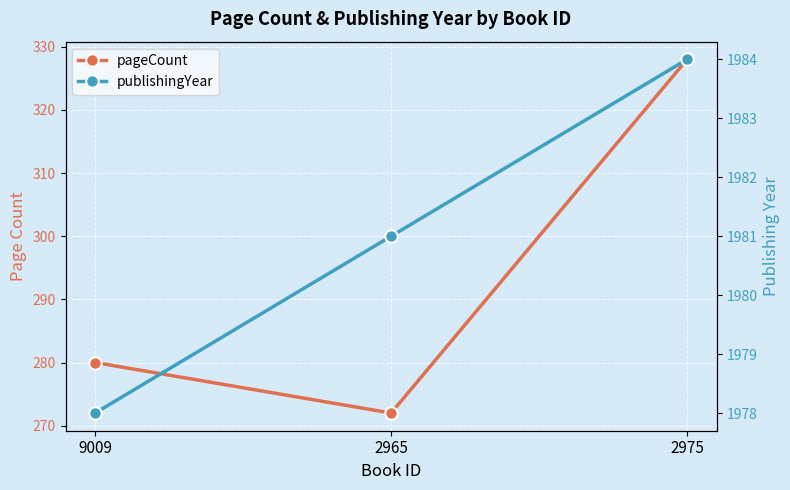

The value of pageCount at 9009 is 438. True or false?

False